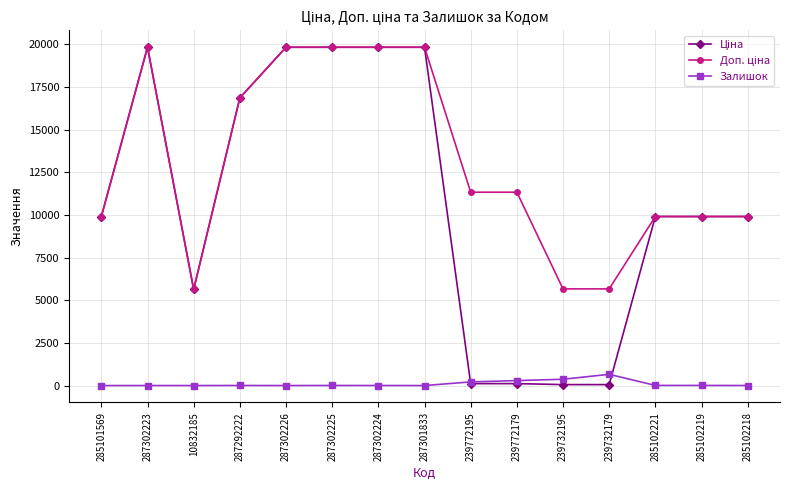

What is the highest value of the Залишок series?

658.0